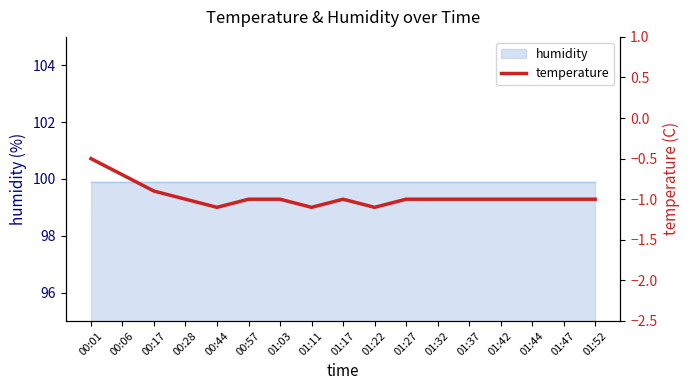

How many interior local peaks (higher than both neighbors) does the data have?

1